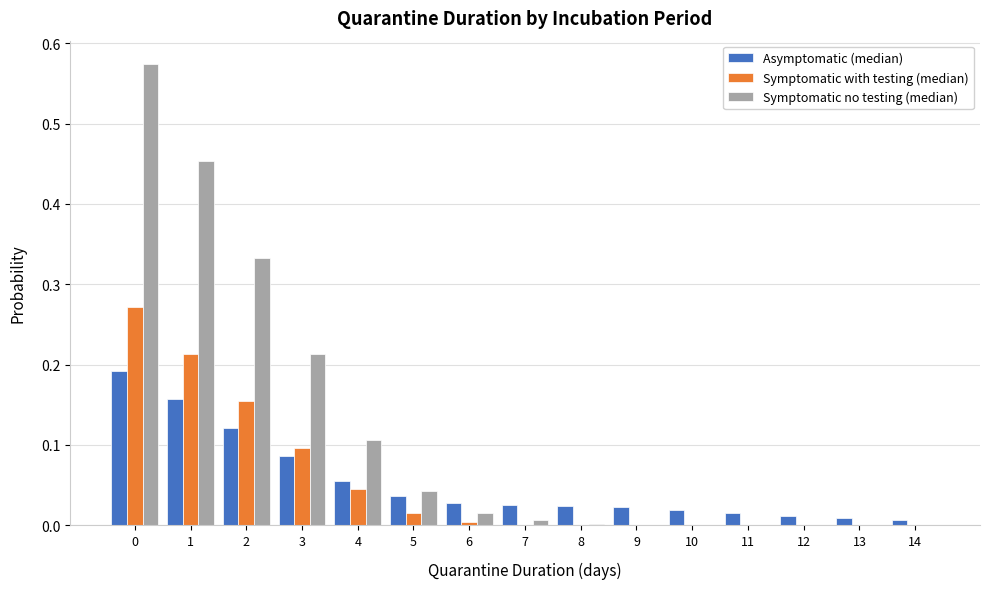

Which series has the largest total across all categories?

Symptomatic no testing (median)